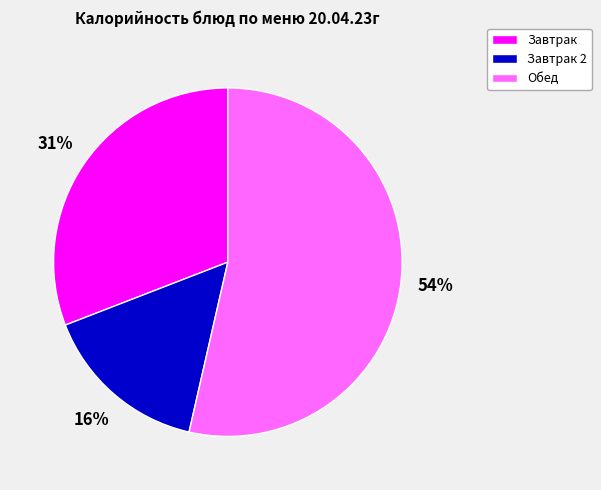

What is the largest slice in the pie chart?

Обед